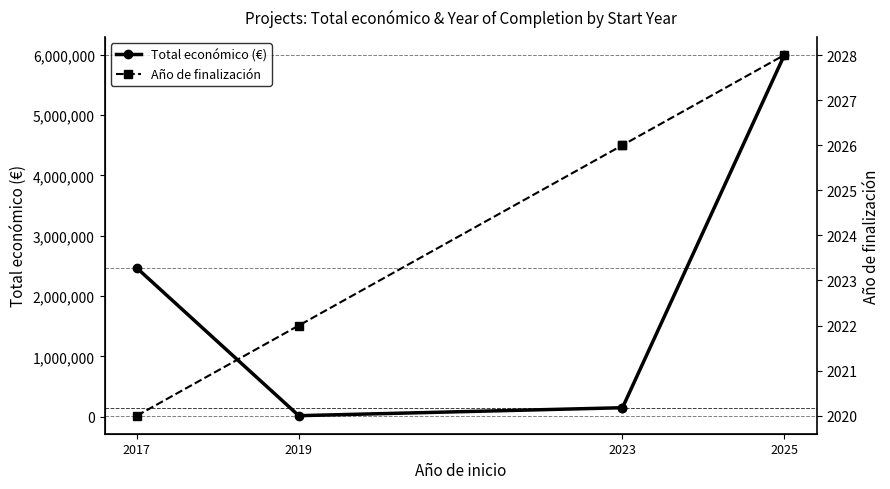

What is the smallest value displayed?

2020.0